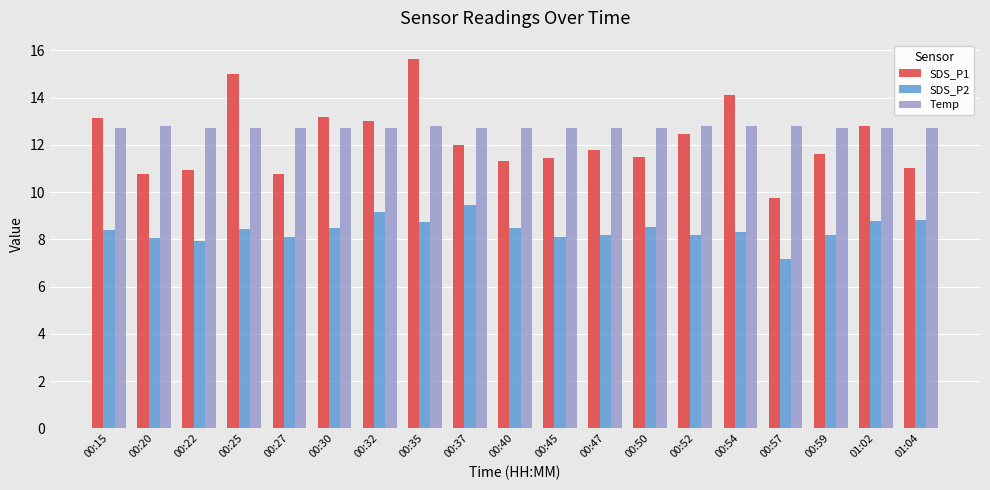

What is the label of the 1st bar from the right?

01:04